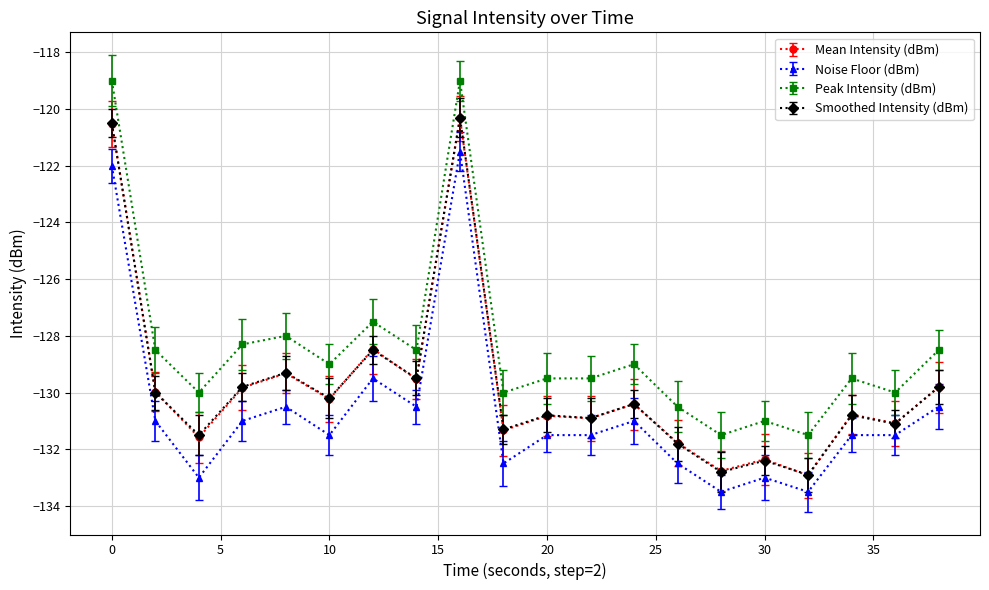

How many lines are shown in the chart?

4